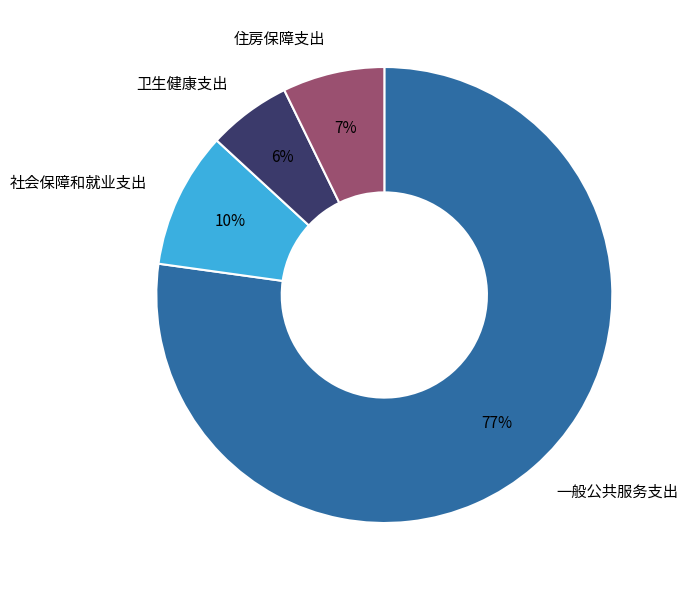

How many slices are in this pie chart?

4